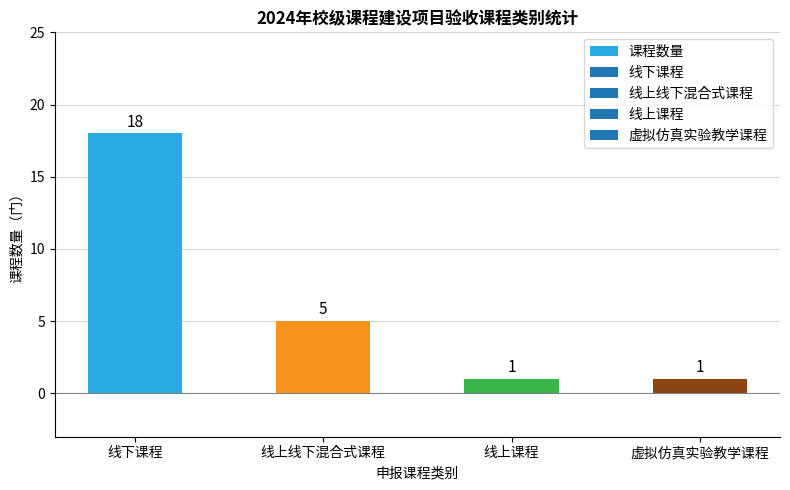

What is the change in value from 线下课程 to 线上线下混合式课程?

-13